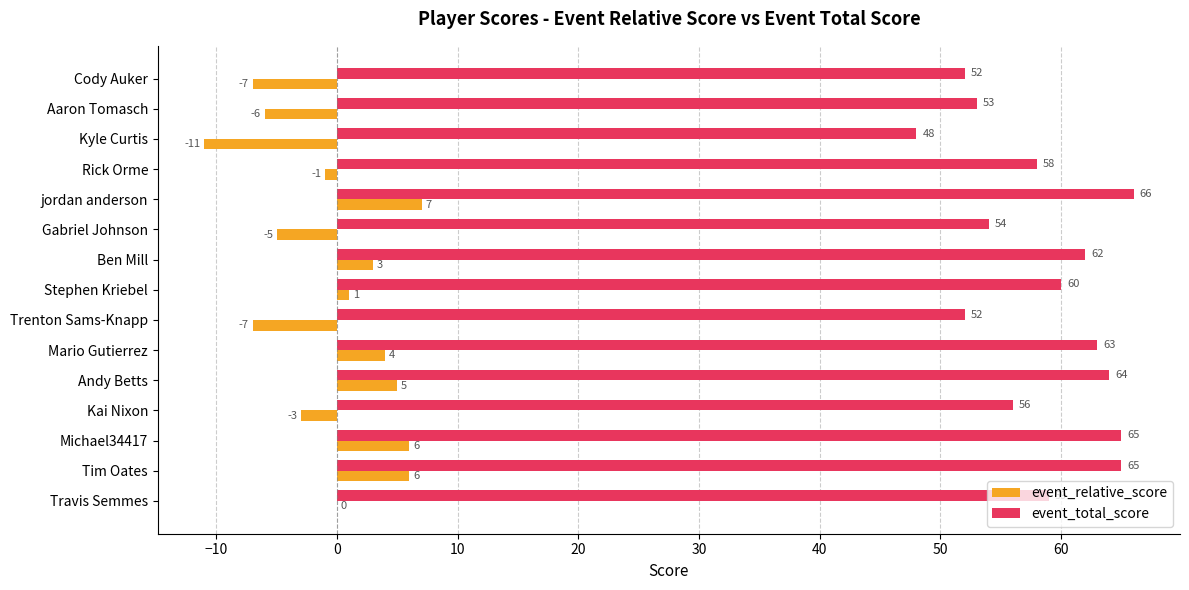

Which series has the largest total across all categories?

event_total_score